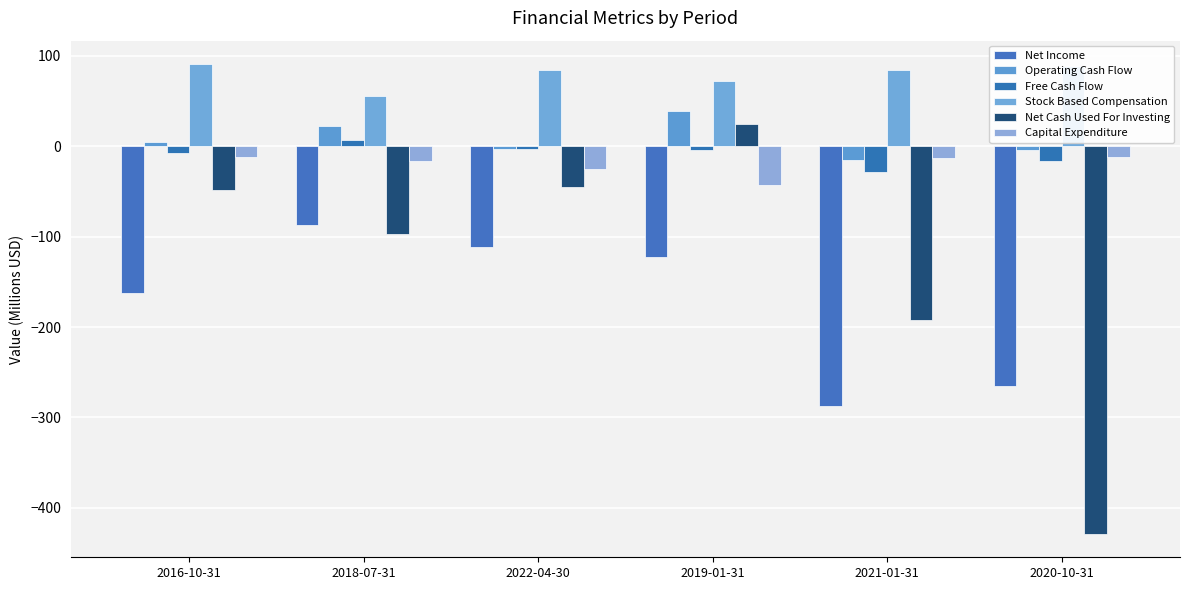

What is the label of the 3rd bar from the left?

2022-04-30